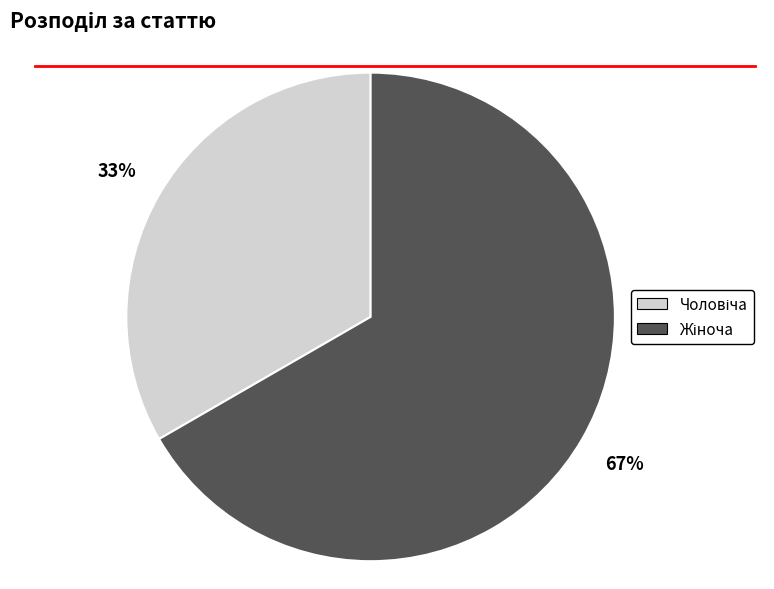

To the nearest percent, what is the average slice percentage?

50%